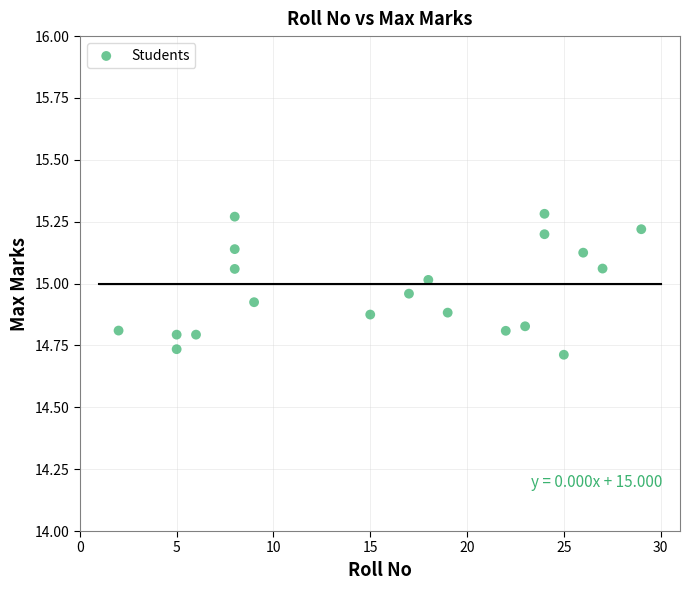

What is the range of Y values (max minus min)?

0.6